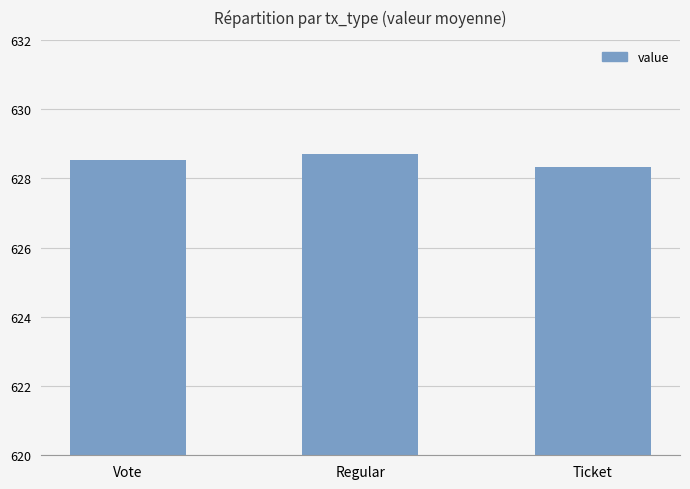

What is the value of the 2nd bar from the left?

628.7